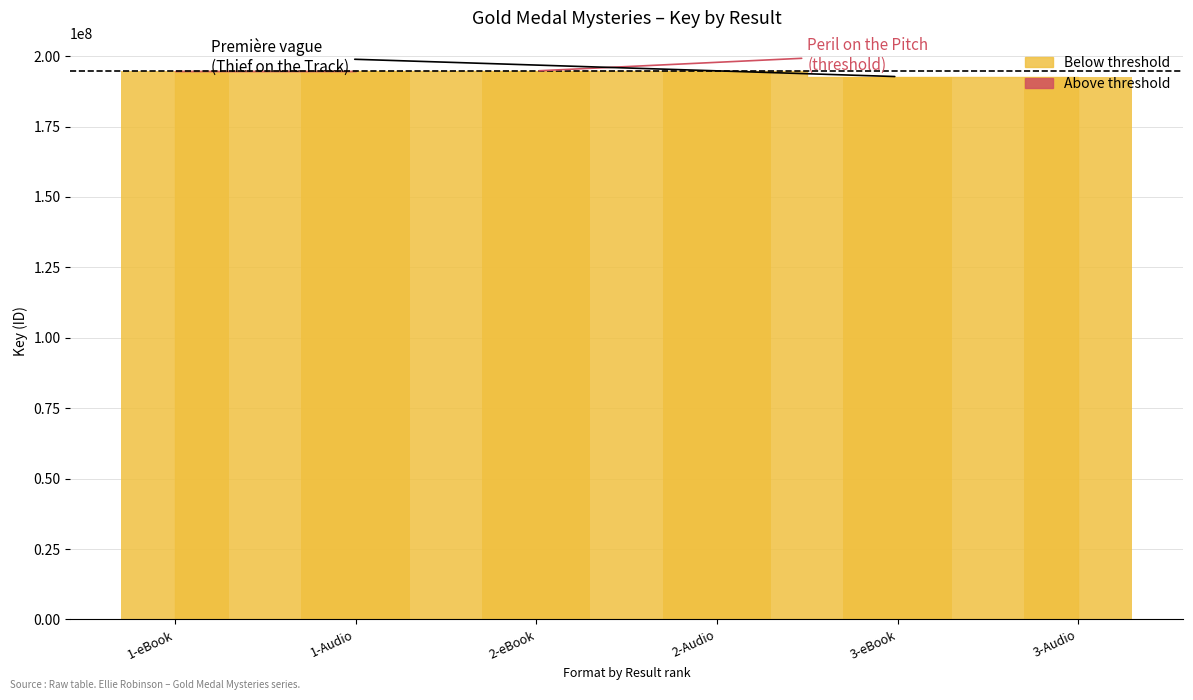

What is the minimum value shown in the chart?

192720970